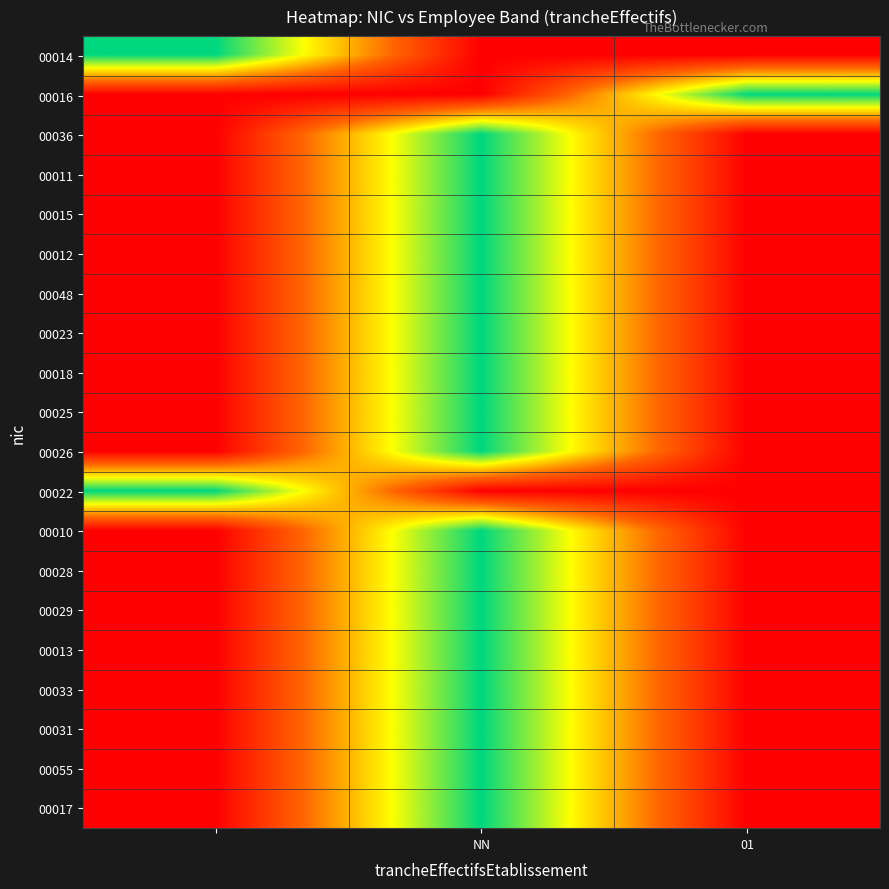

How many data points does each series have?

3